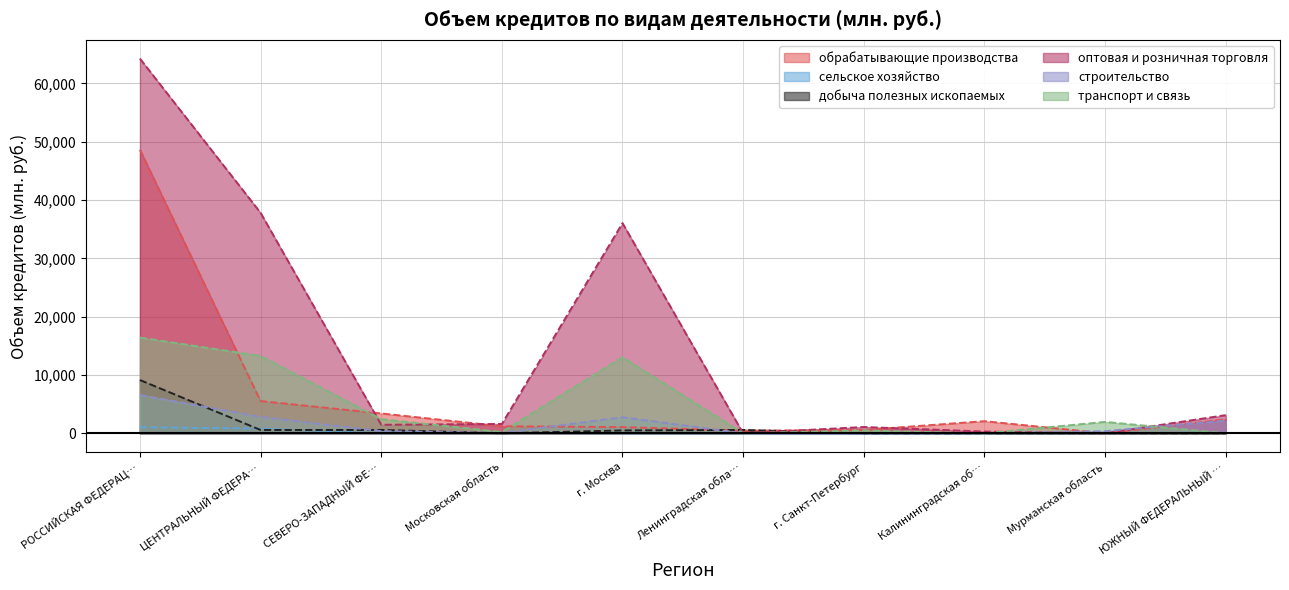

Is the value of сельское хозяйство at Мурманская область greater than the value of обрабатывающие производства at ЦЕНТРАЛЬНЫЙ ФЕДЕРА…?

No